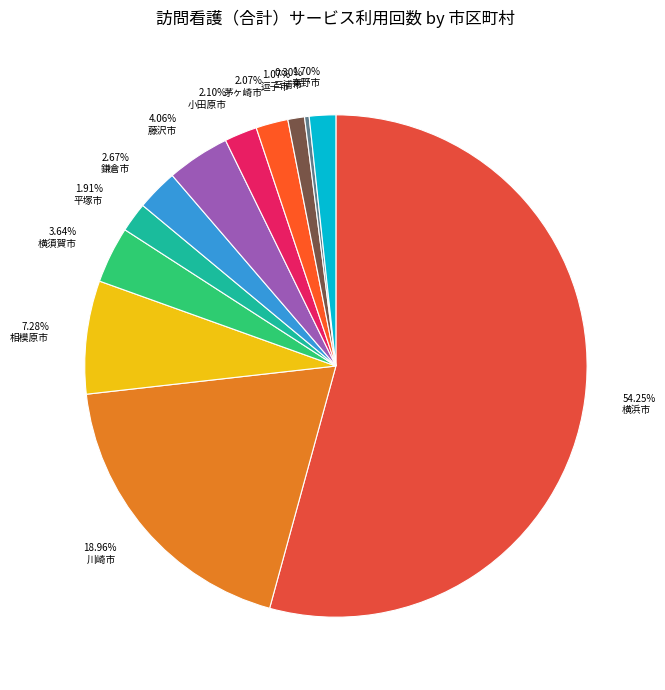

What portion of the pie excludes 鎌倉市?

97.3%